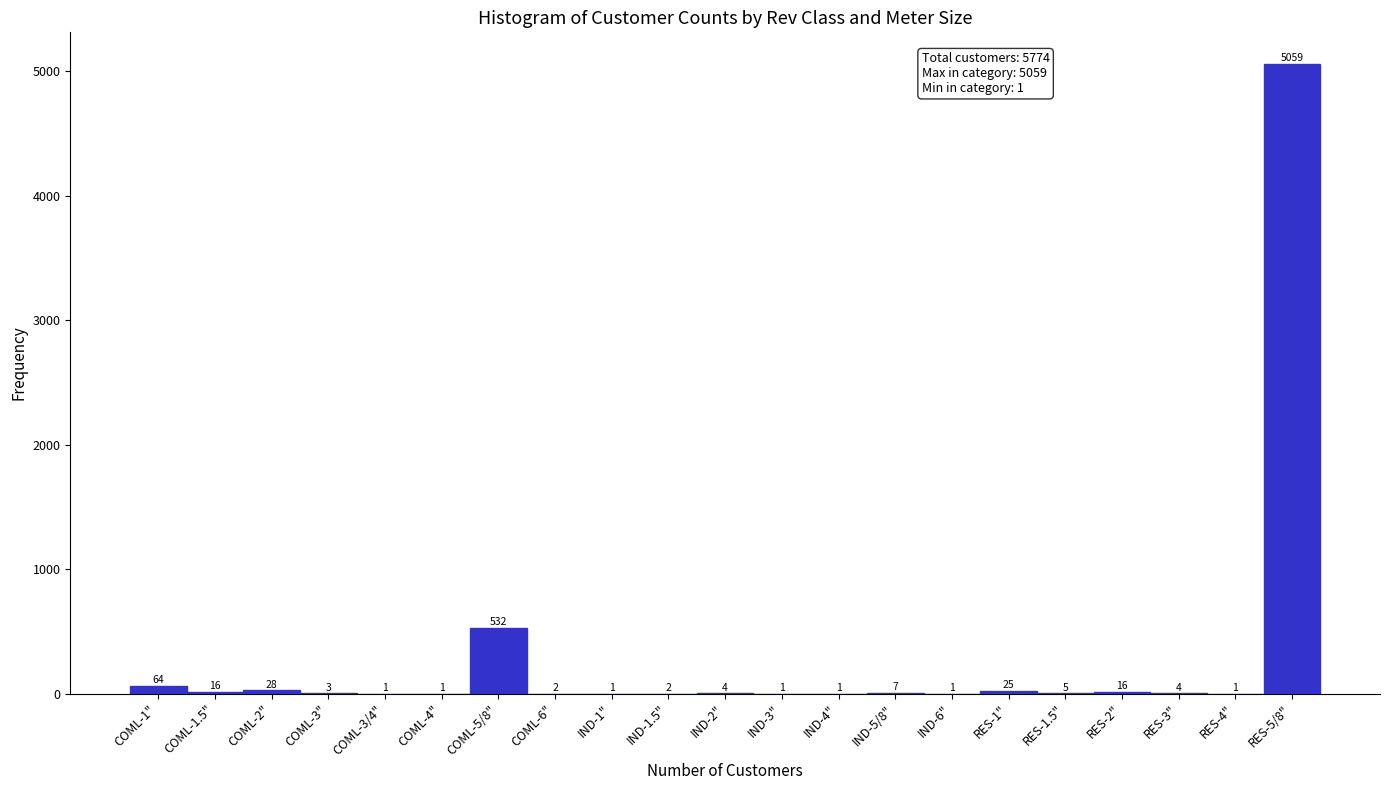

Reading left to right, list all the values displayed in this chart.

COML-1"=64	COML-1.5"=16	COML-2"=28	COML-3"=3	COML-3/4"=1	COML-4"=1	COML-5/8"=532	COML-6"=2	IND-1"=1	IND-1.5"=2	IND-2"=4	IND-3"=1	IND-4"=1	IND-5/8"=7	IND-6"=1	RES-1"=25	RES-1.5"=5	RES-2"=16	RES-3"=4	RES-4"=1	RES-5/8"=5059